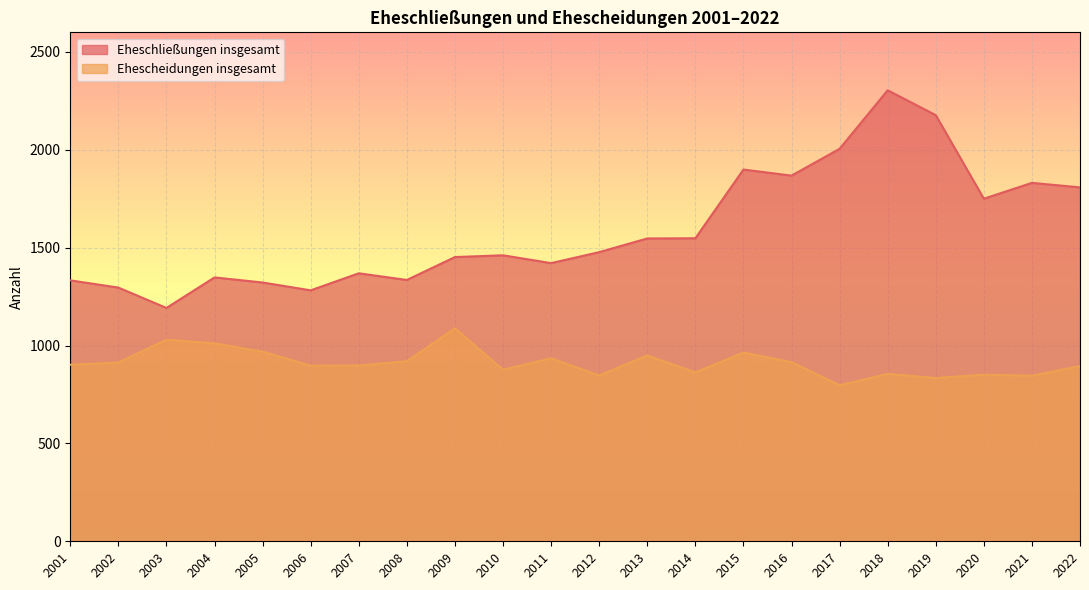

Where is the first local maximum for Ehescheidungen insgesamt?

2003